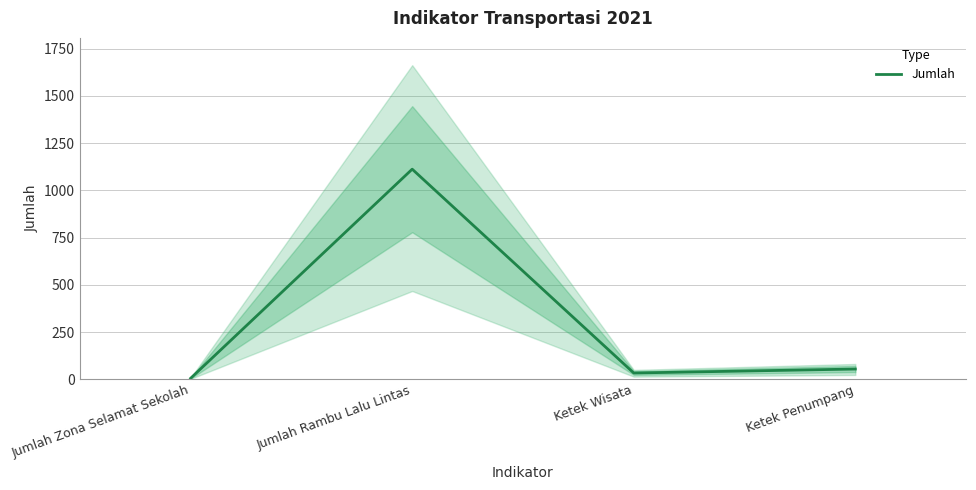

What is the label of the 4th point from the left?

Ketek Penumpang